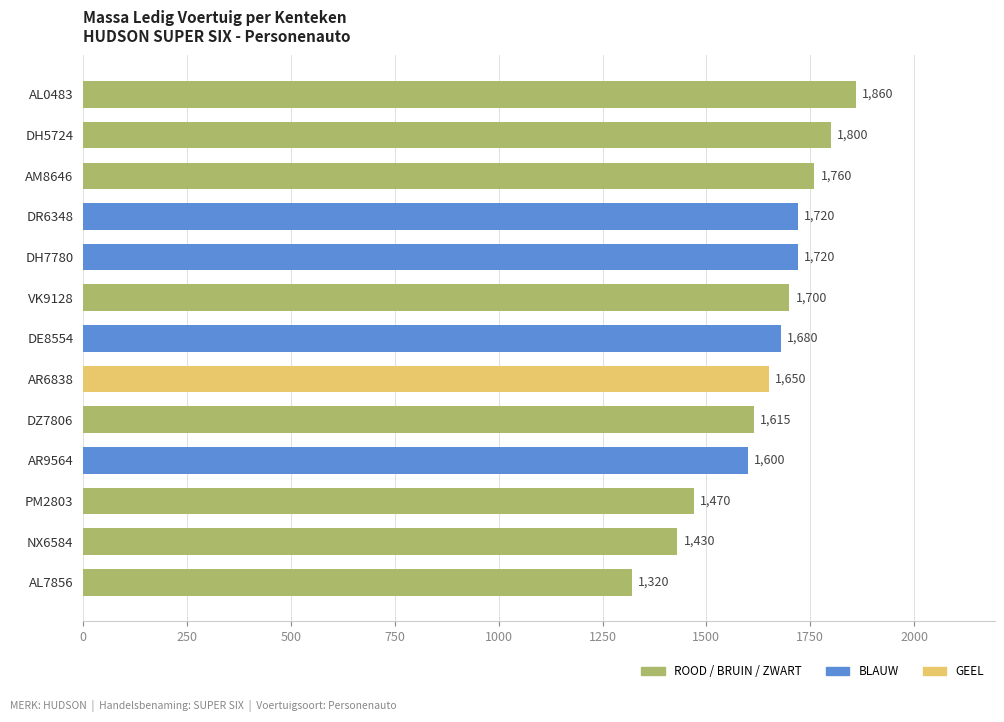

What is the smallest value displayed?

1320